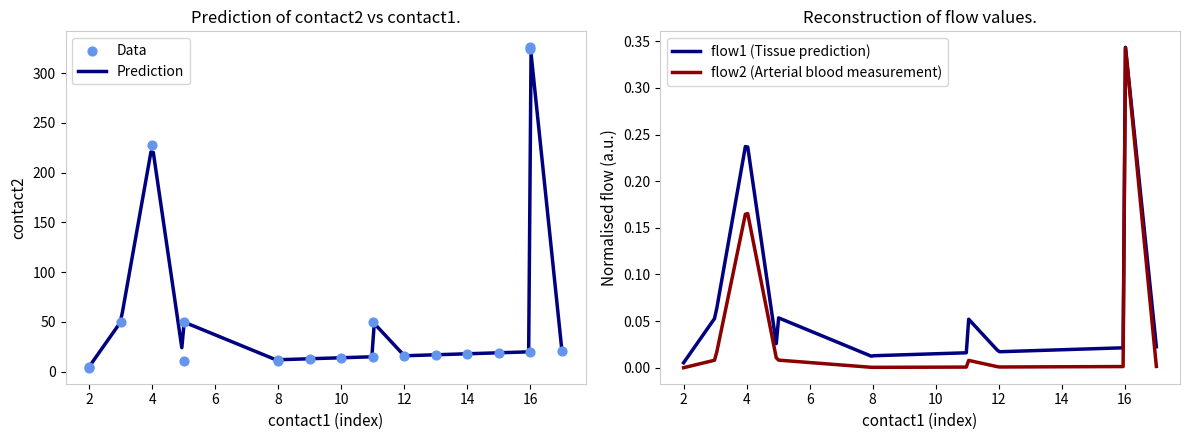

Which series has the widest spread of Y values?

contact2